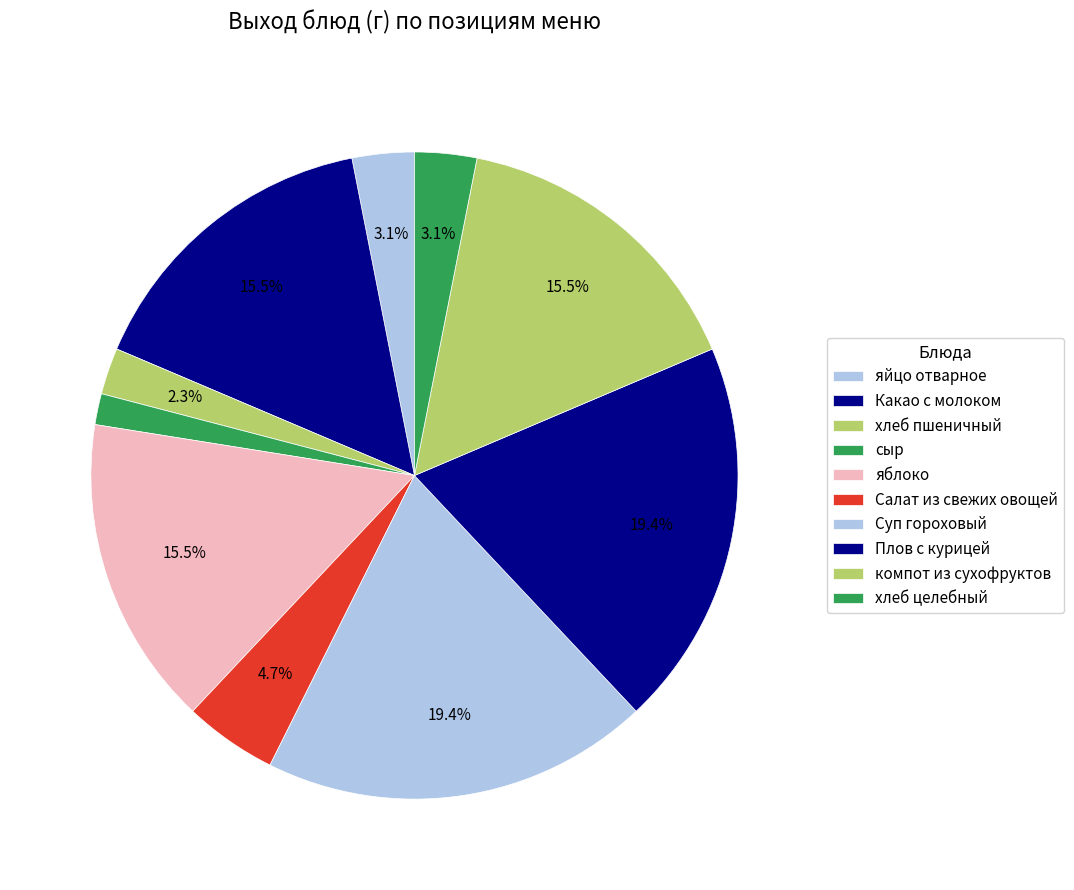

How many slices are in this pie chart?

10